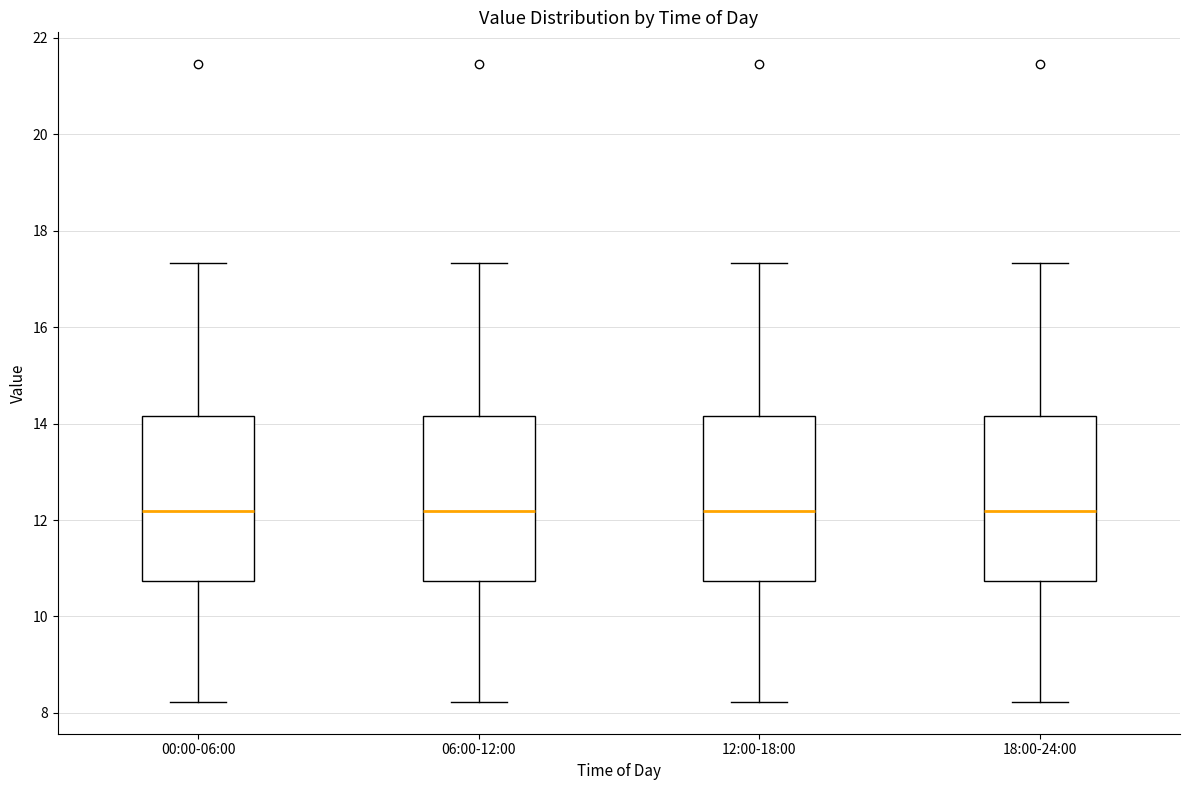

Reading left to right, transcribe this box plot: for each box, give where its median line is, the range the box spans, and where its two whiskers end, as read against the y-axis. The values are not printed on the chart, so give them approximately, as read against the axis.

00:00-06:00: median 12.2, box 10.8 to 14.2, whiskers 8.2 to 17.4
06:00-12:00: median 12.2, box 10.8 to 14.2, whiskers 8.2 to 17.4
12:00-18:00: median 12.2, box 10.8 to 14.2, whiskers 8.2 to 17.4
18:00-24:00: median 12.2, box 10.8 to 14.2, whiskers 8.2 to 17.4